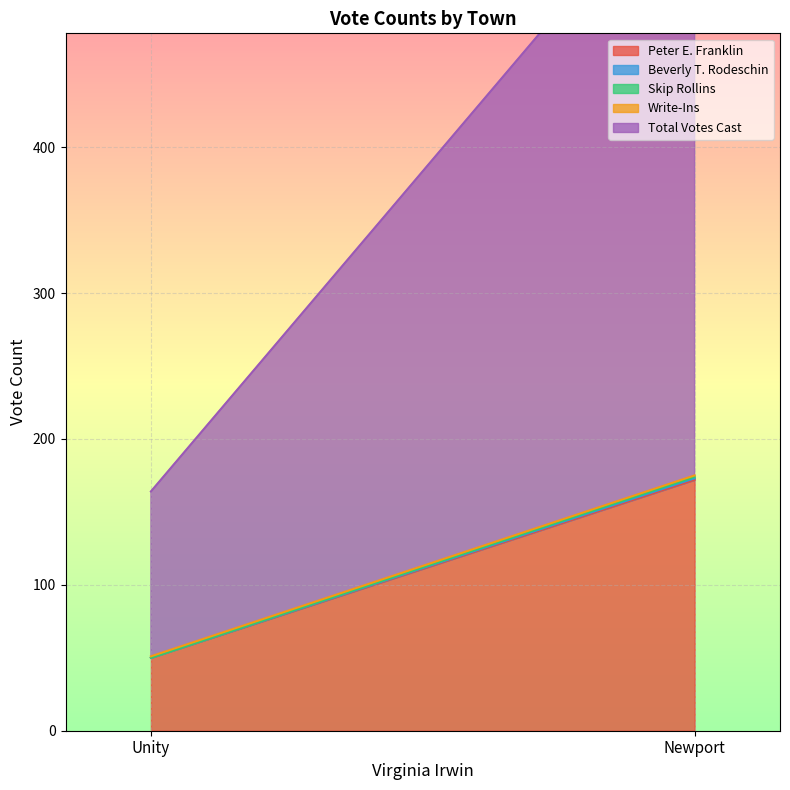

What is the spread (max minus min) of values at Newport?

427